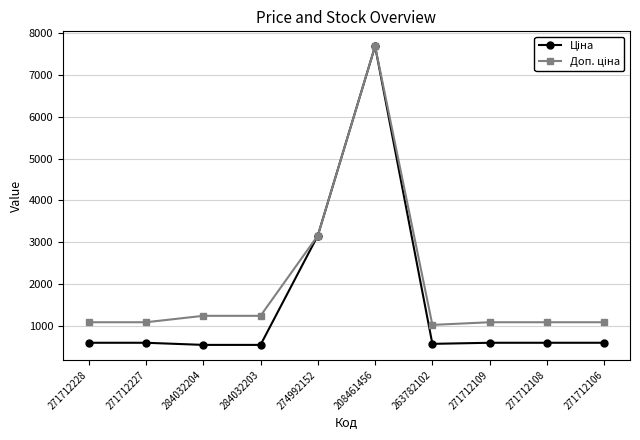

What is the spread (max minus min) of values at 271712227?

491.7